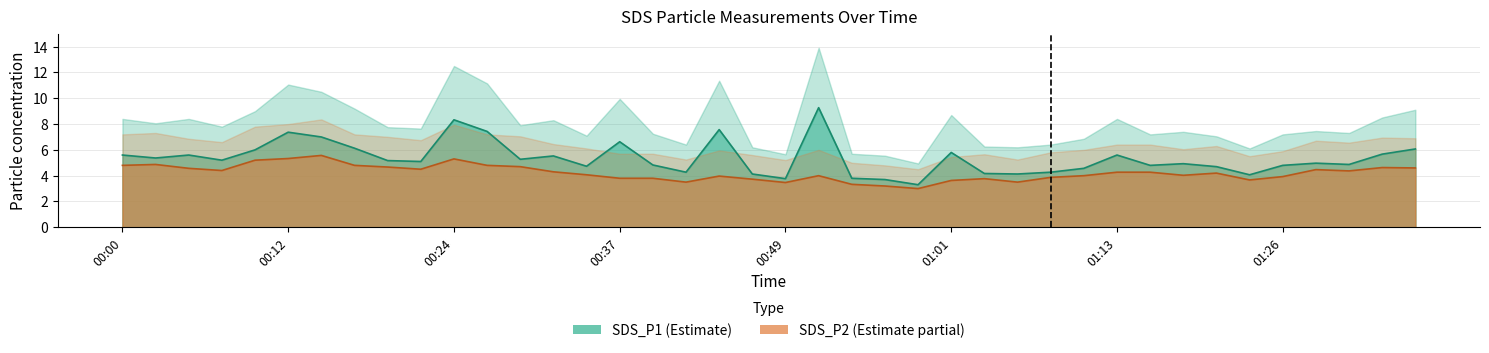

How many interior local peaks does the SDS_P2 series have?

9